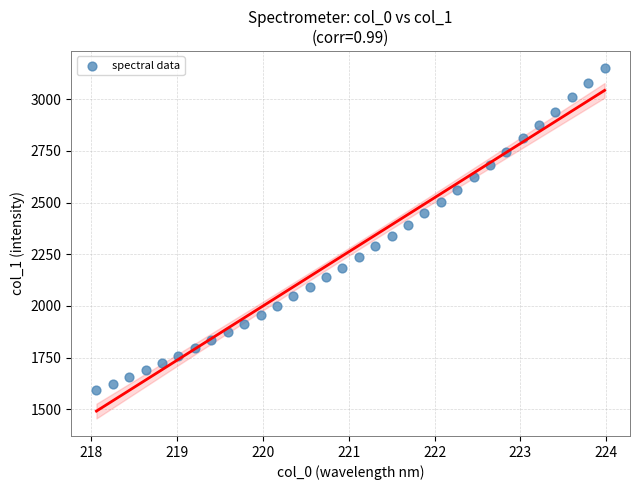

What is the range of Y values (max minus min)?

1557.3